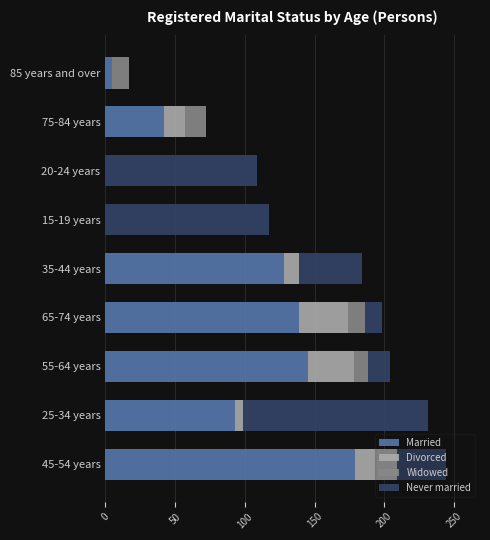

What is the total value across all series at 20-24 years?

109